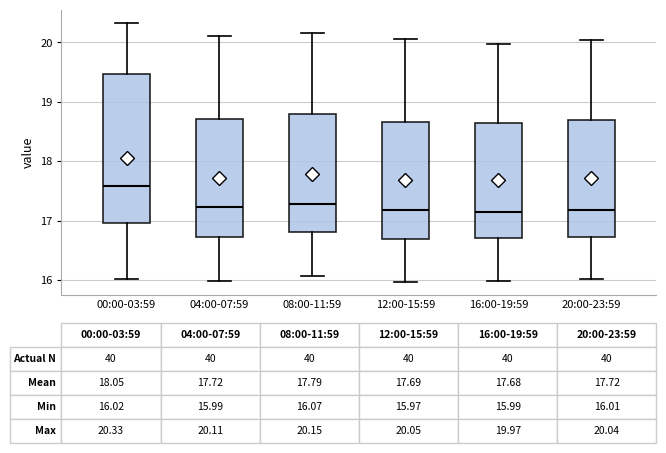

Which box has the highest median line?

00:00-03:59